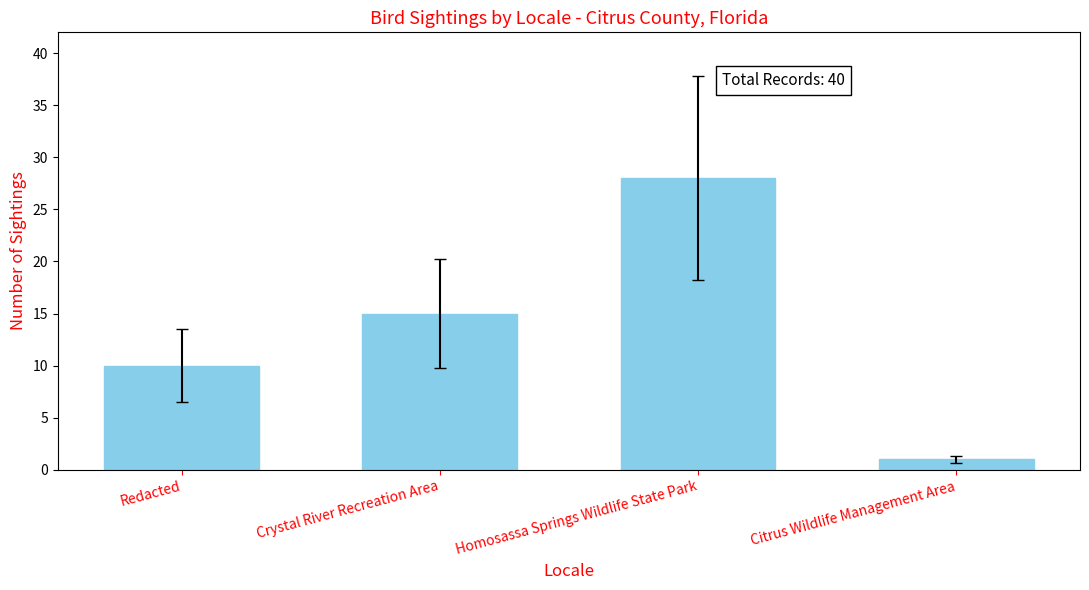

Count the number of data series in this chart.

1